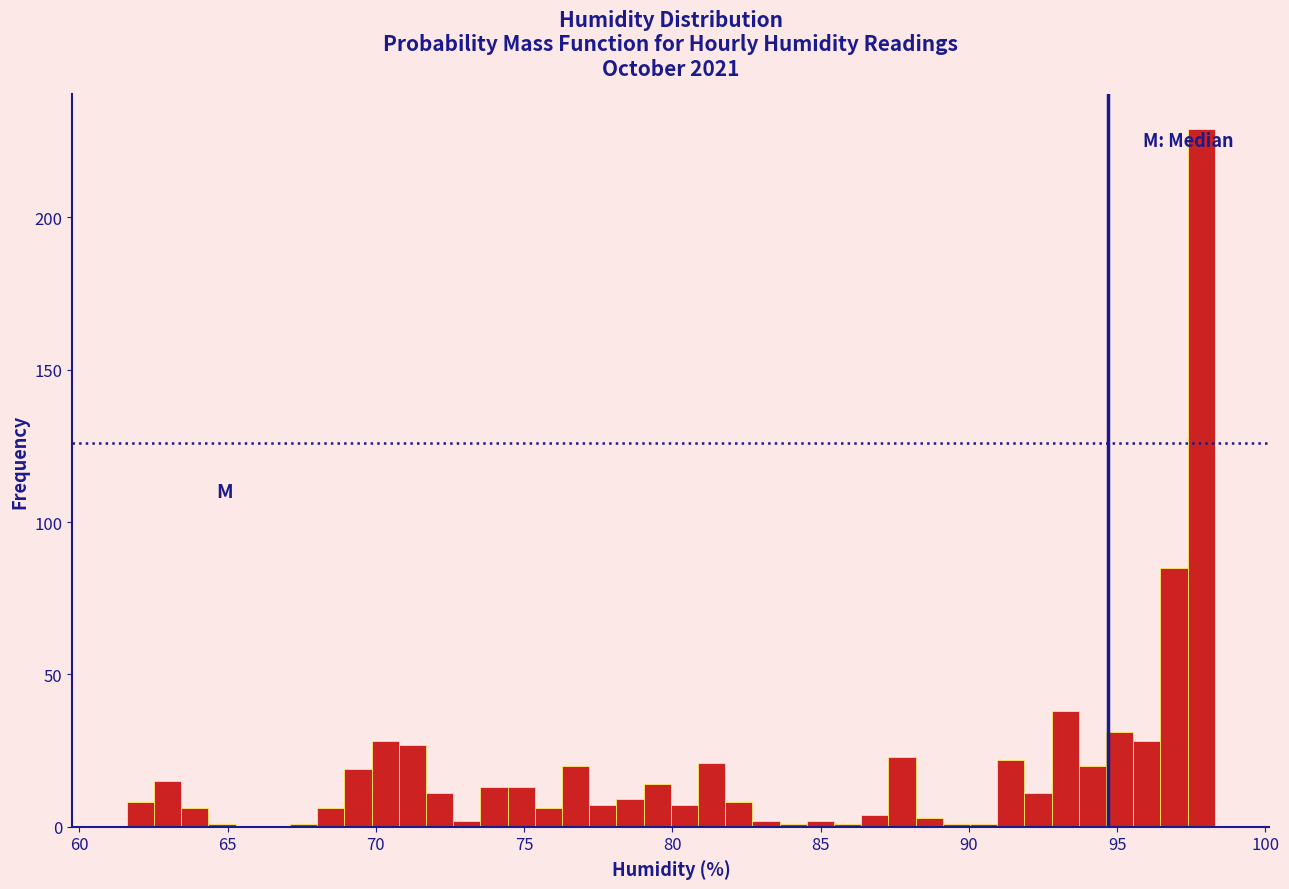

Around what value on the x-axis is the tallest bar? Give the approximate position of its centre, as read against the axis.

98.0